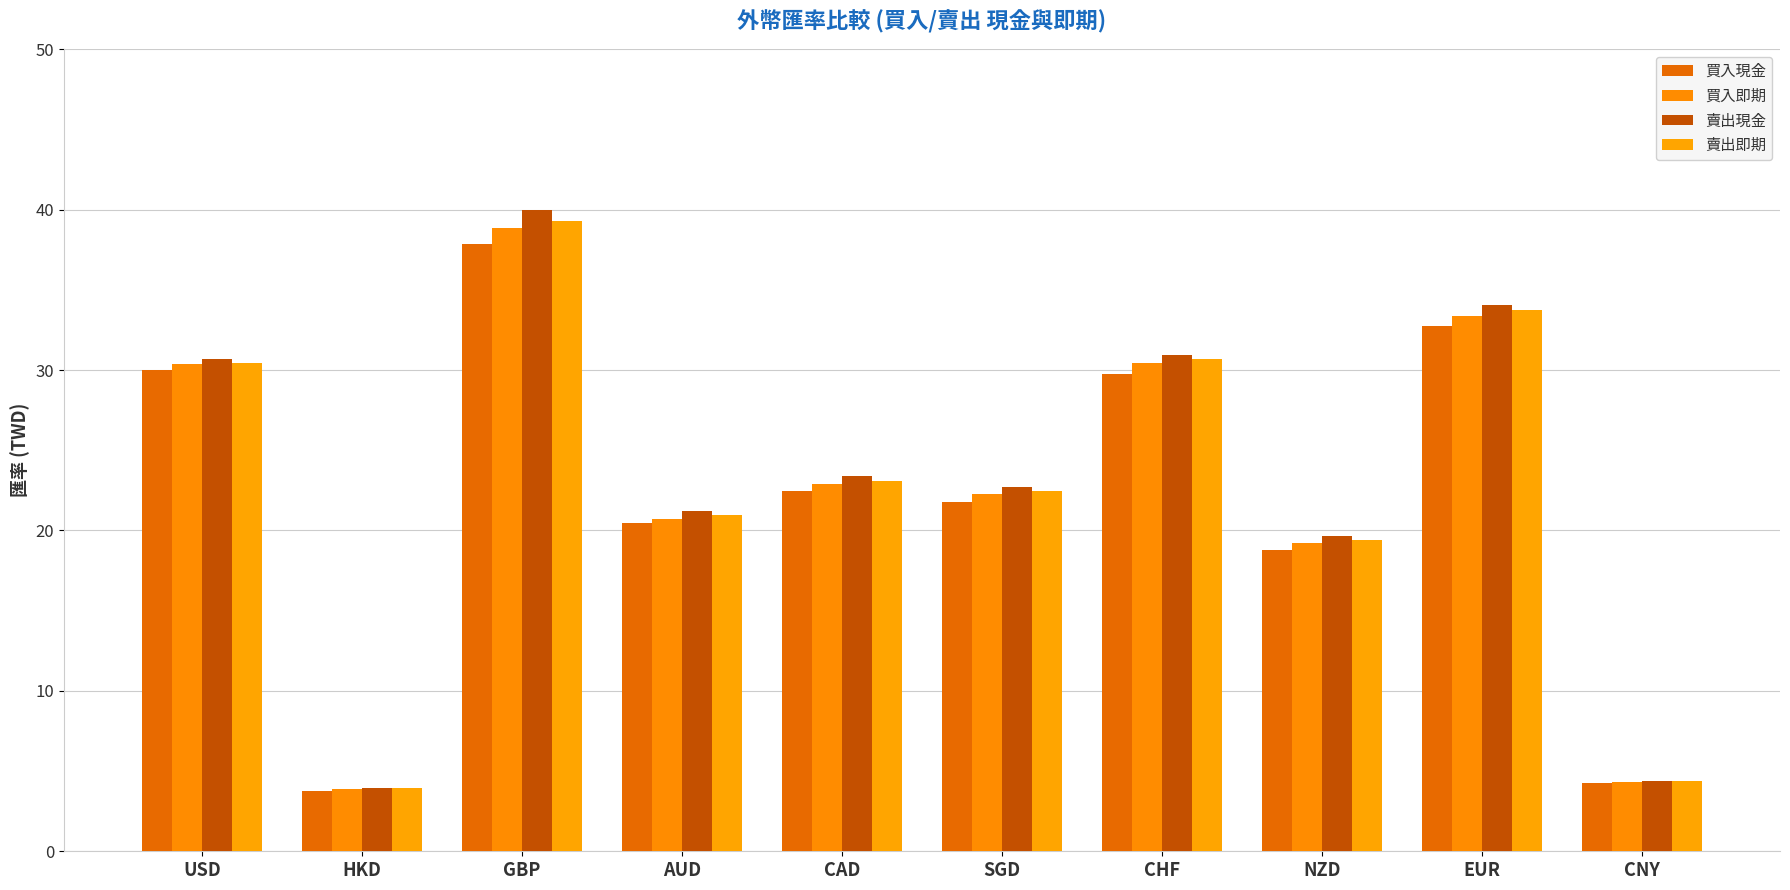

How many values in the 賣出現金 series exceed 23?

5